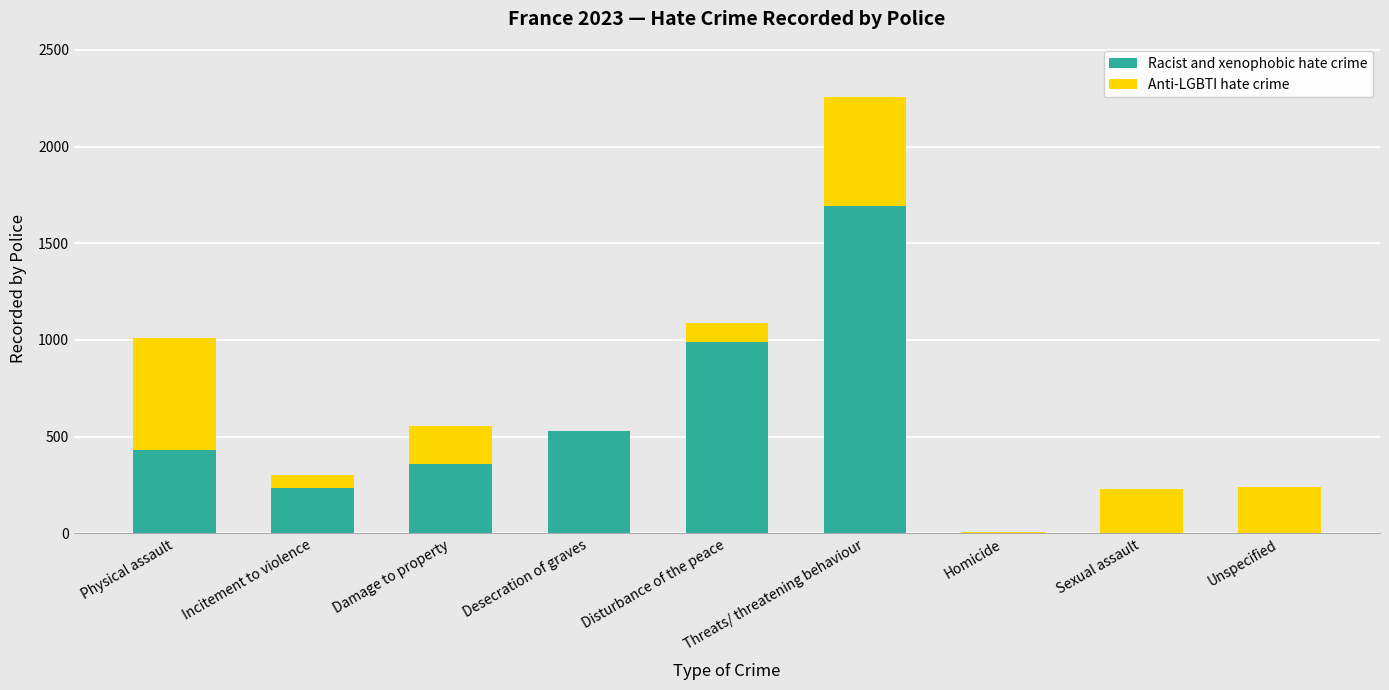

At which label is Racist and xenophobic hate crime closest to 846?

Disturbance of the peace